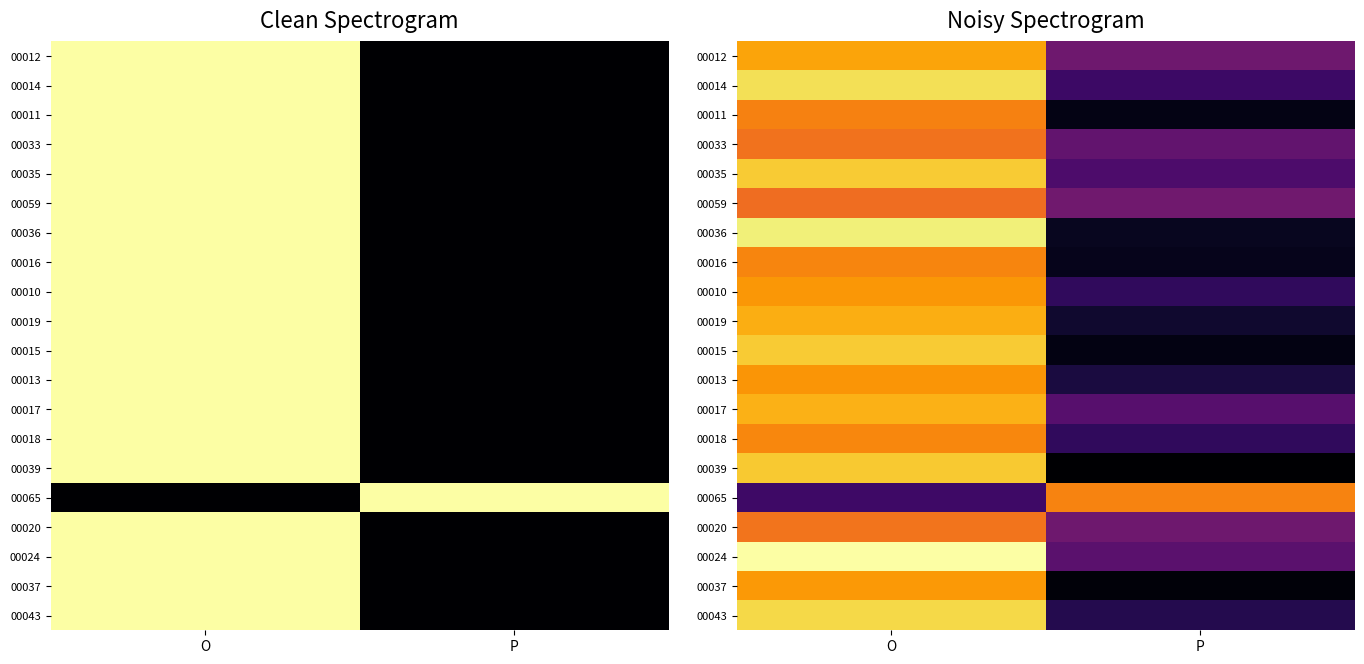

Rank the categories by 00017 value from highest to lowest.

O, P